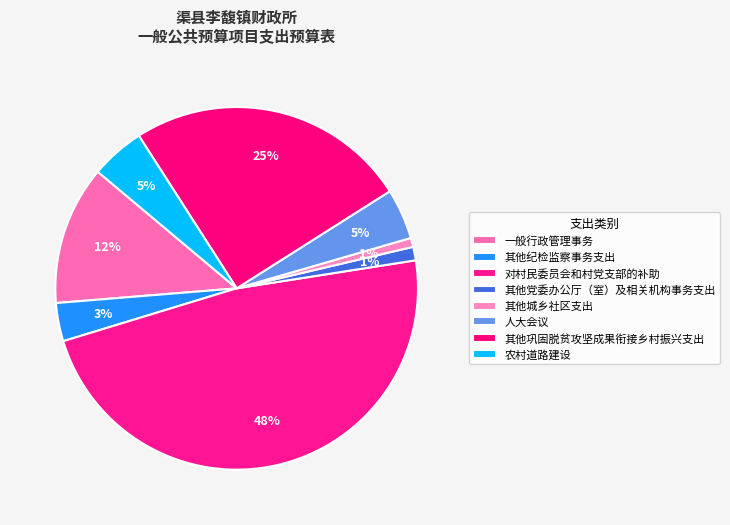

What is the smallest slice in the pie chart?

其他城乡社区支出